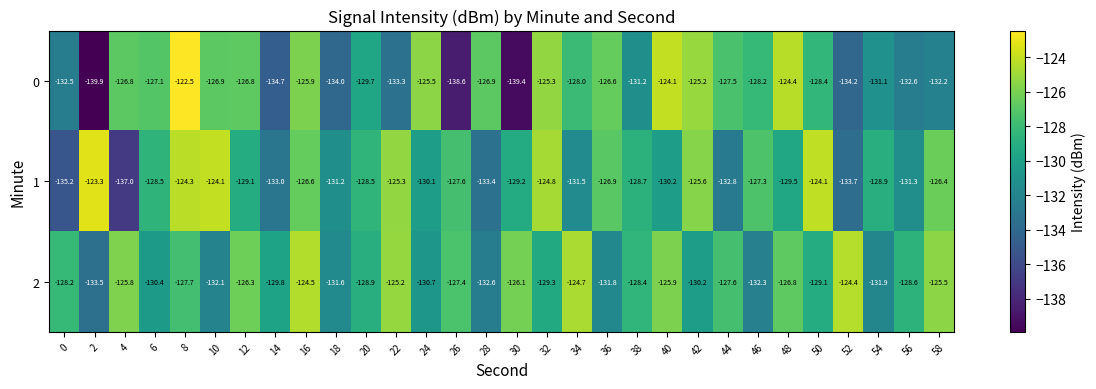

Rank the series by their average value, from lowest to highest.

0, 1, 2